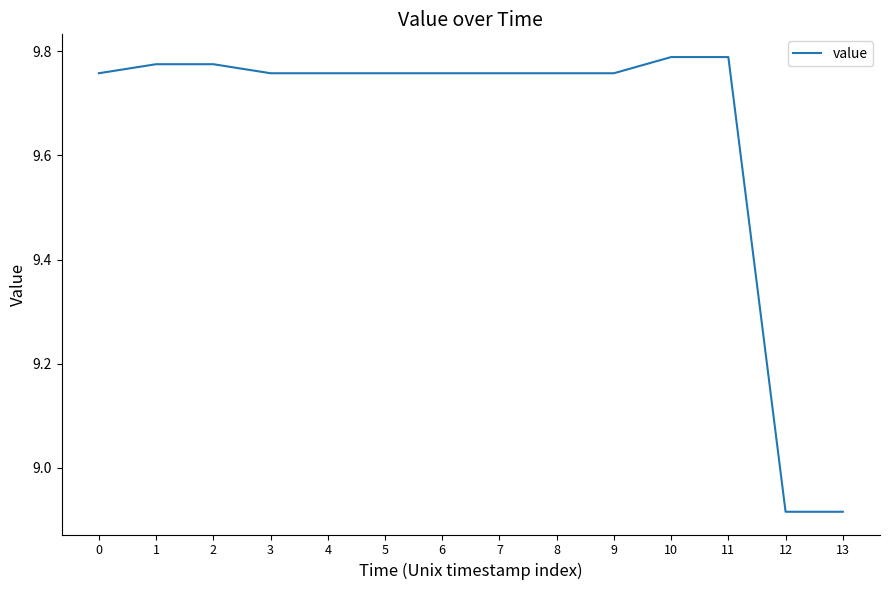

Approximately how many times larger is the value at 1 compared to 3?

1.0